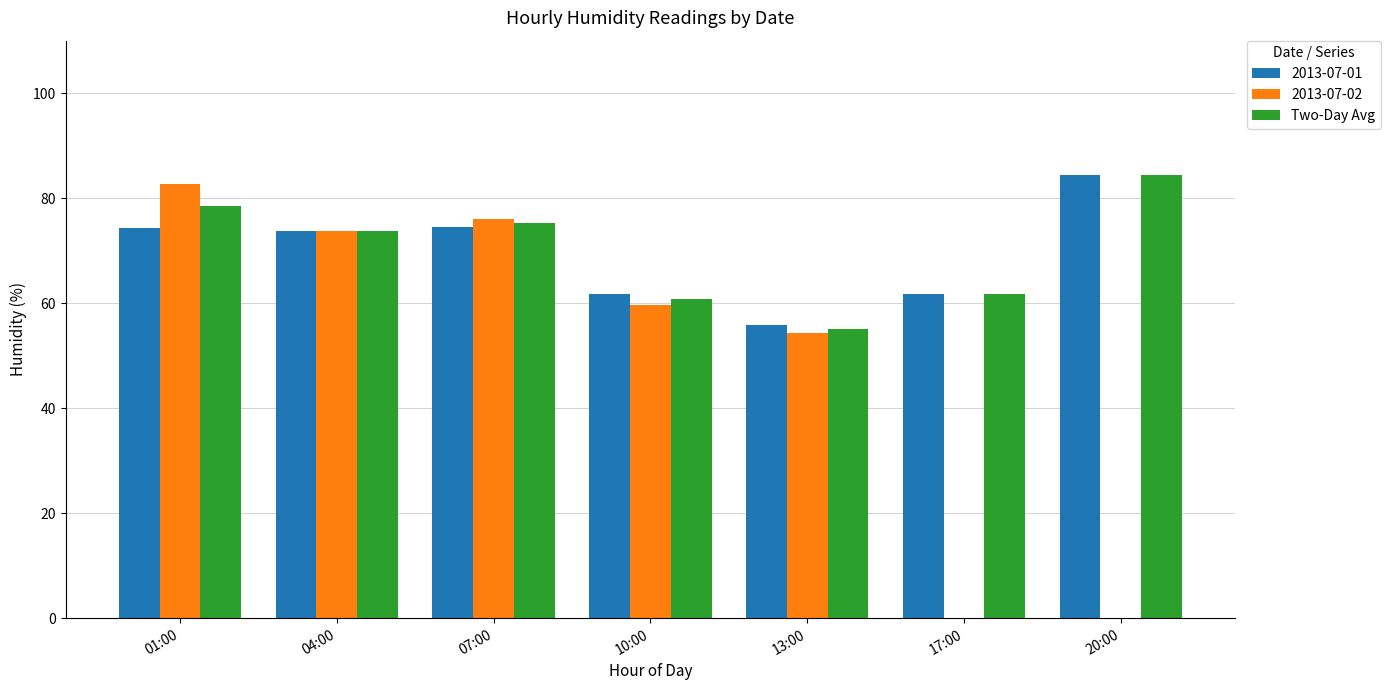

Between 07:00 and 10:00, which series saw the biggest shift?

2013-07-02